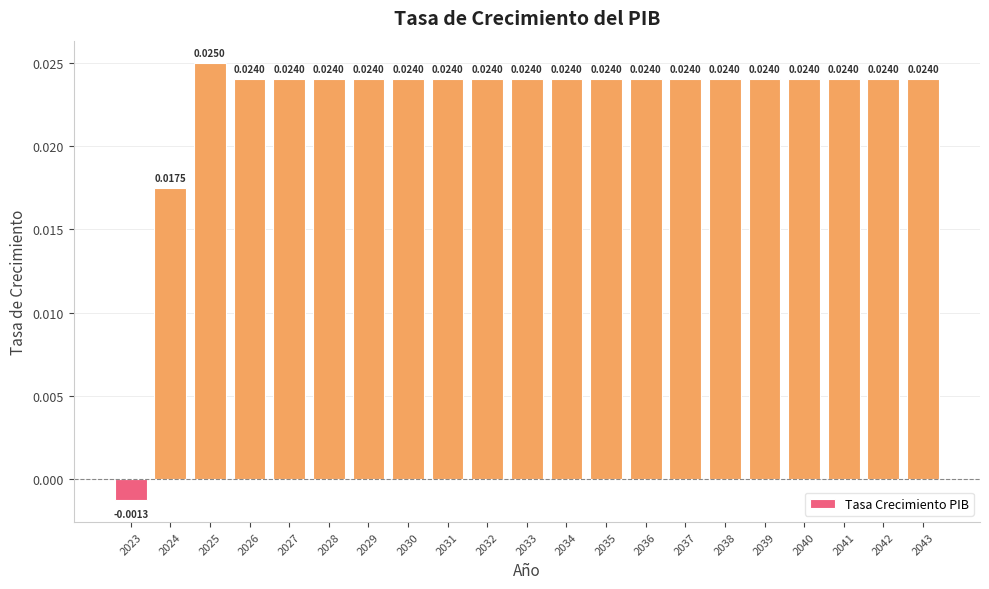

Which has a higher value, 2023 or 2026?

2026